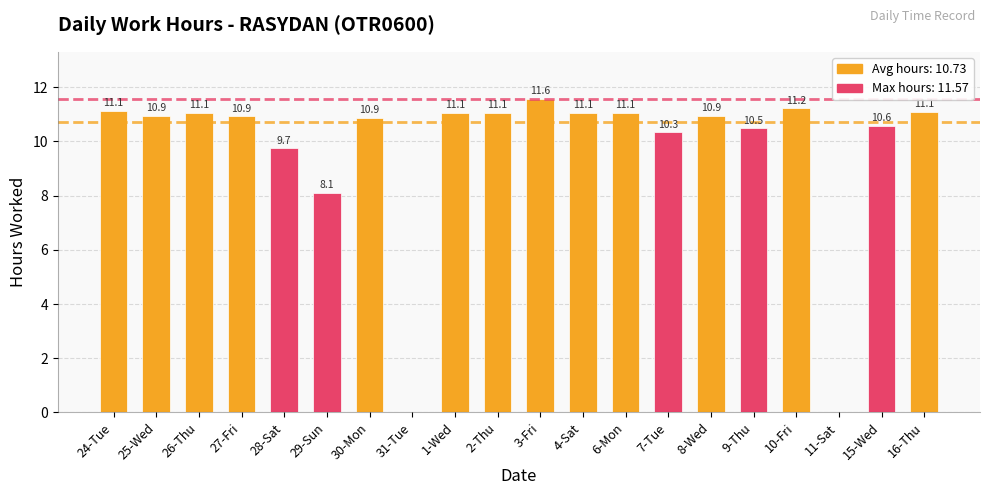

What is the maximum value shown in the chart?

11.6